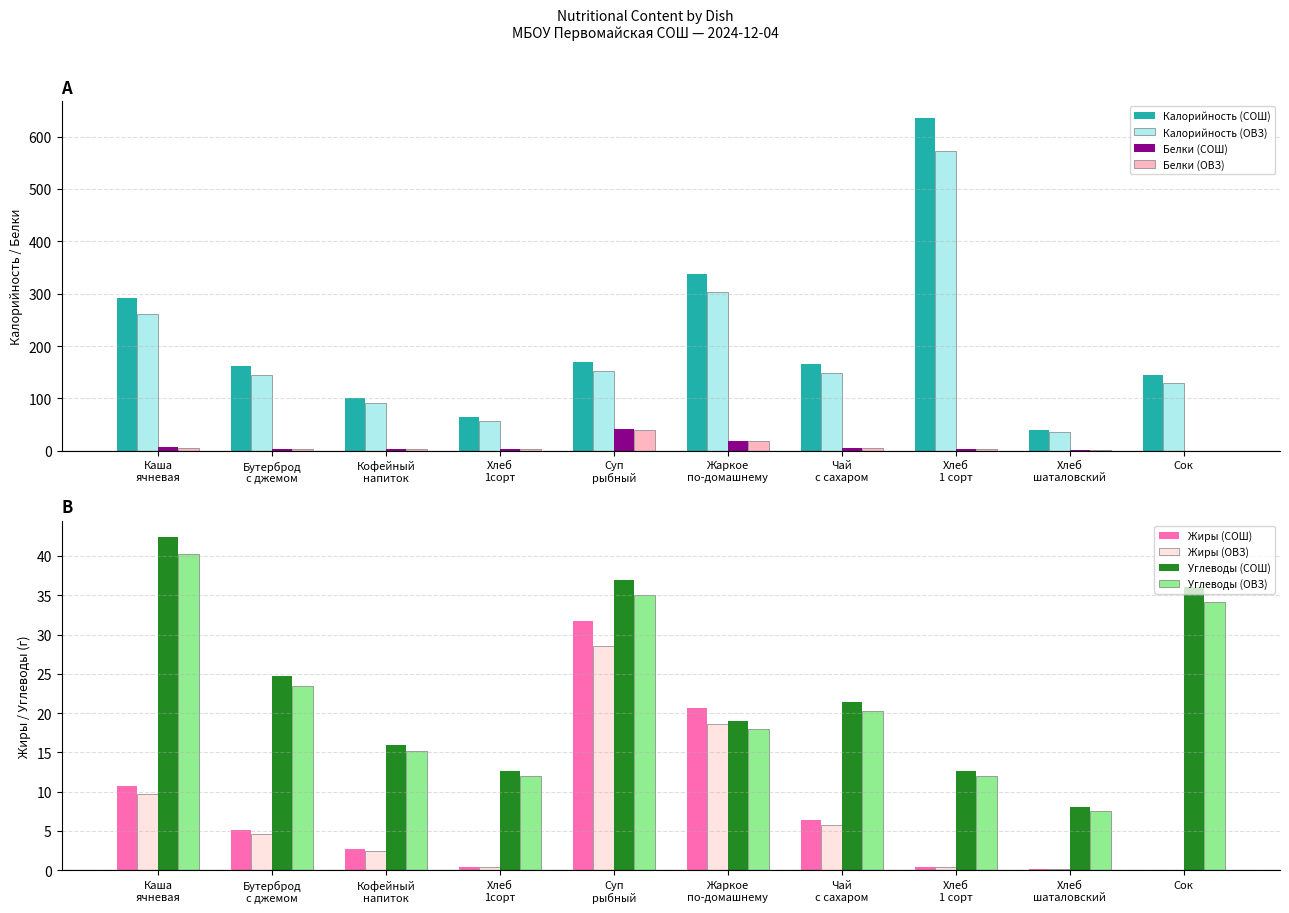

Which series has the largest total across all categories?

Калорийность